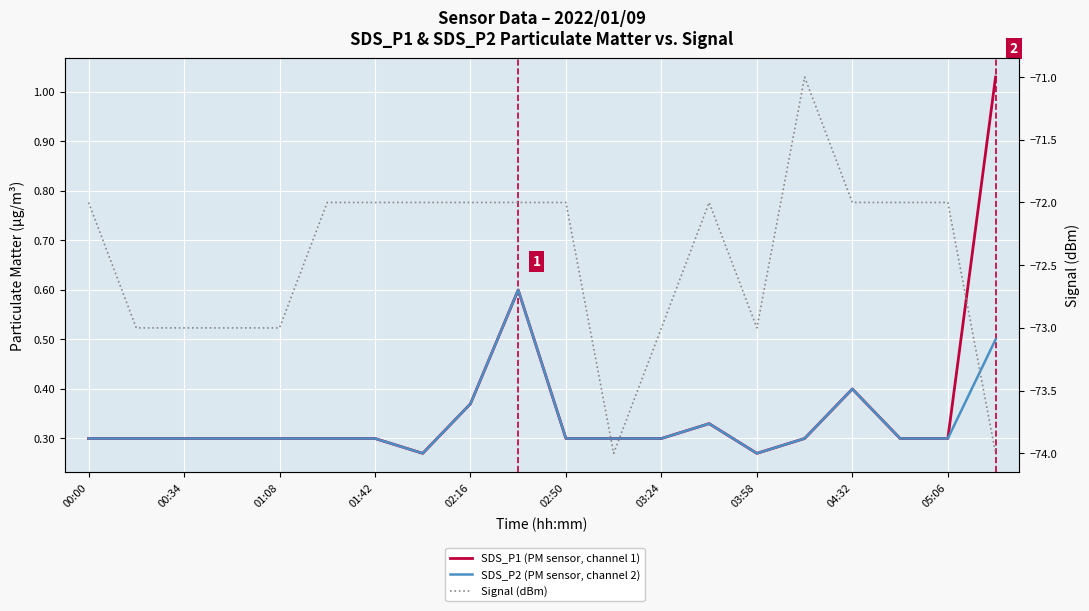

How many series are shown in this chart?

3